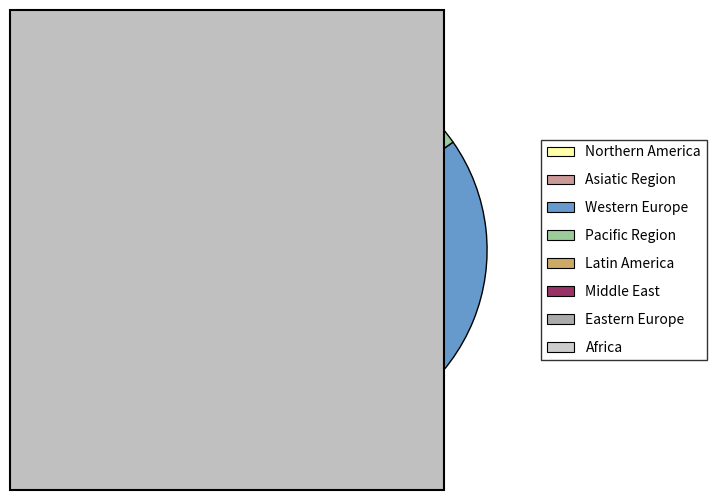

To the nearest percent, what is the difference between the largest and smallest slice percentages?

31%